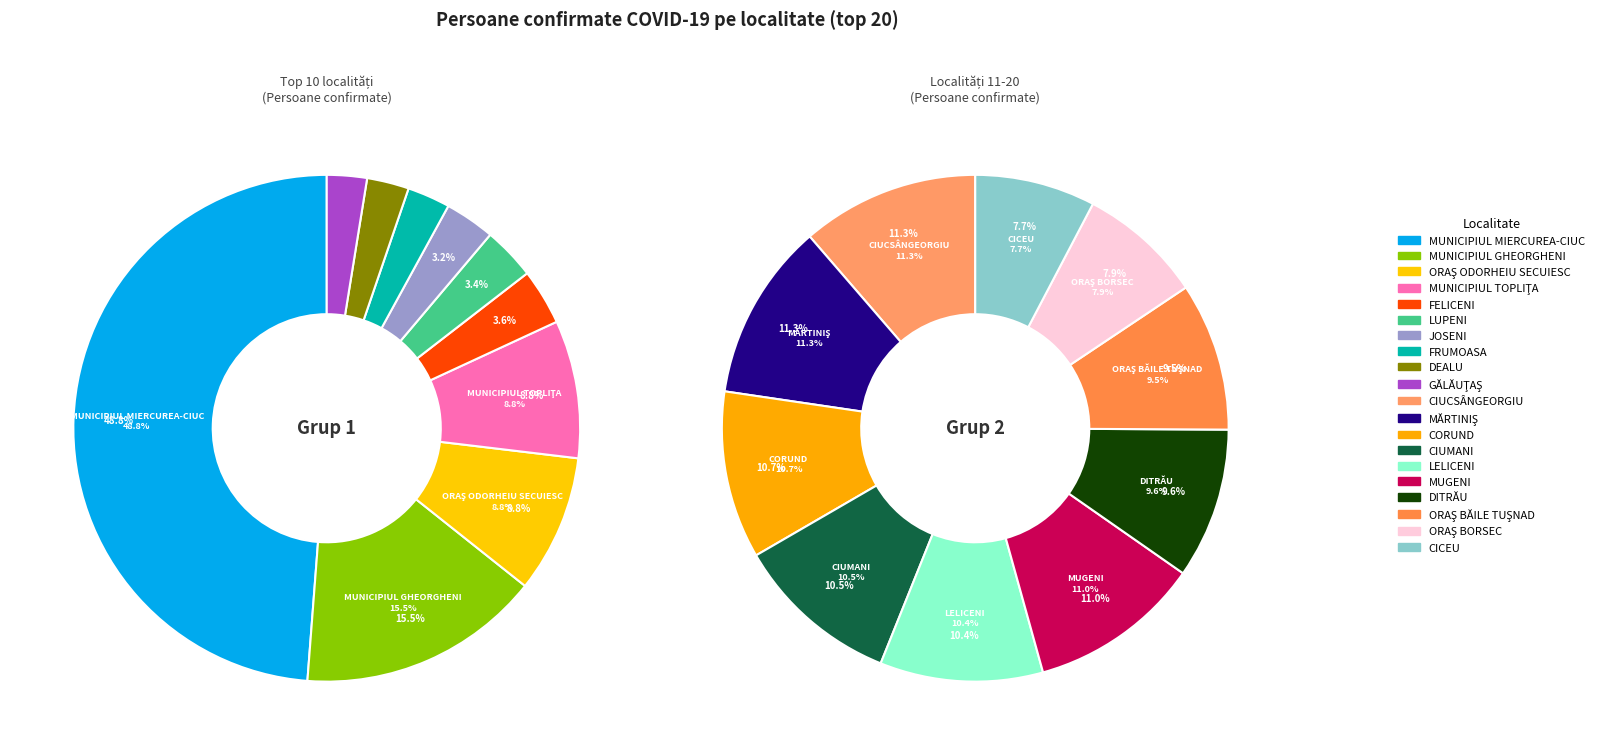

Which slice is the largest?

MUNICIPIUL MIERCUREA-CIUC